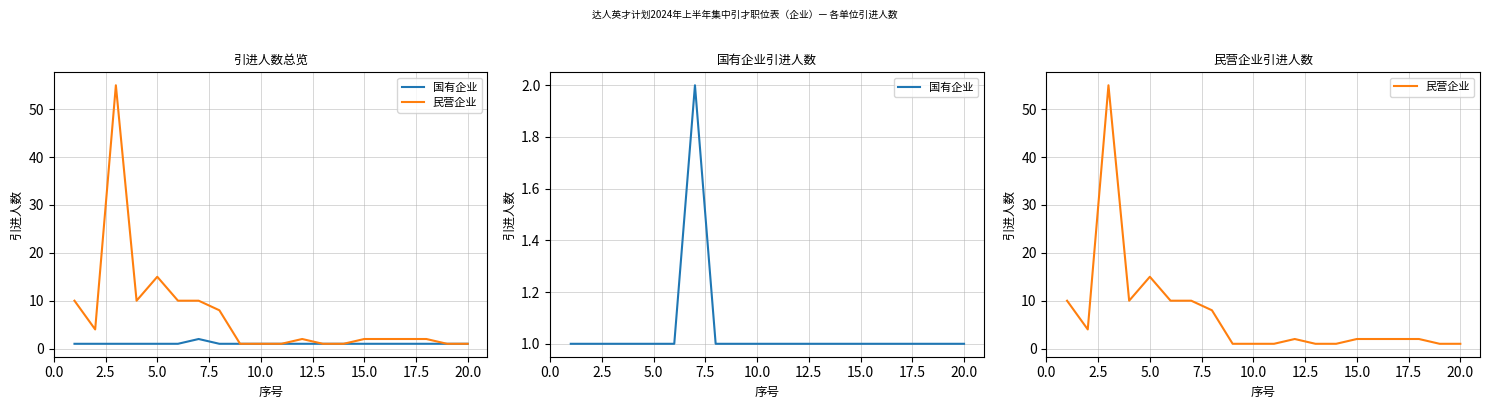

Which series has the largest range (max minus min)?

民营企业